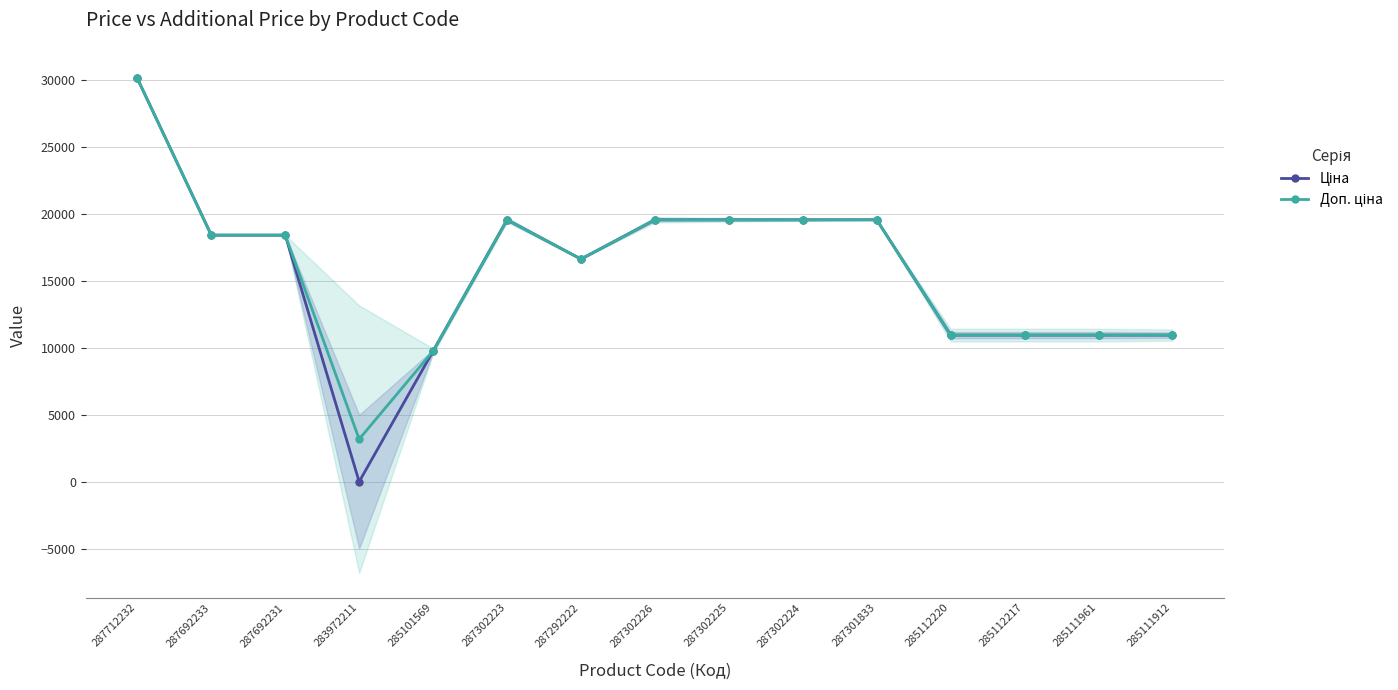

Rank the series by their average value, from highest to lowest.

Доп. ціна, Ціна